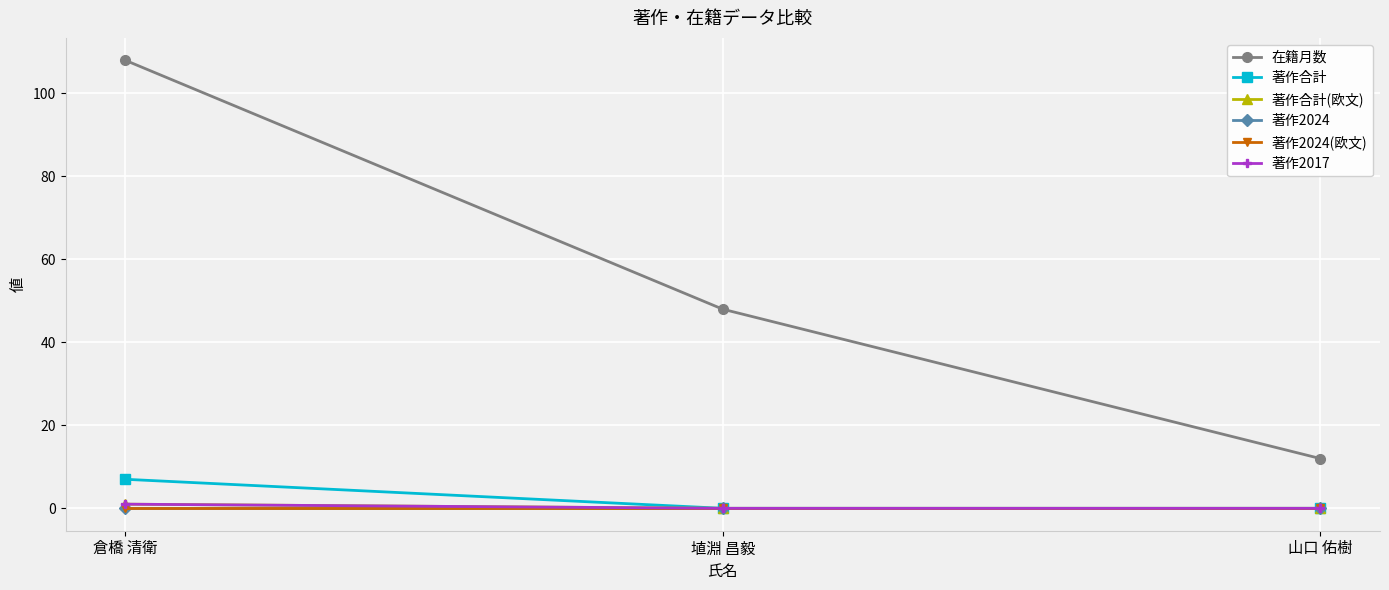

What is the label of the 1st point from the left?

倉橋 清衛